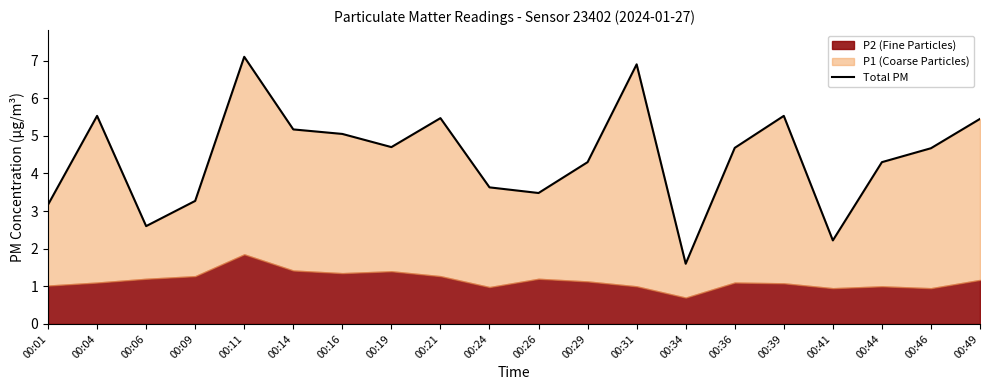

Read the value at 00:49.

5.5